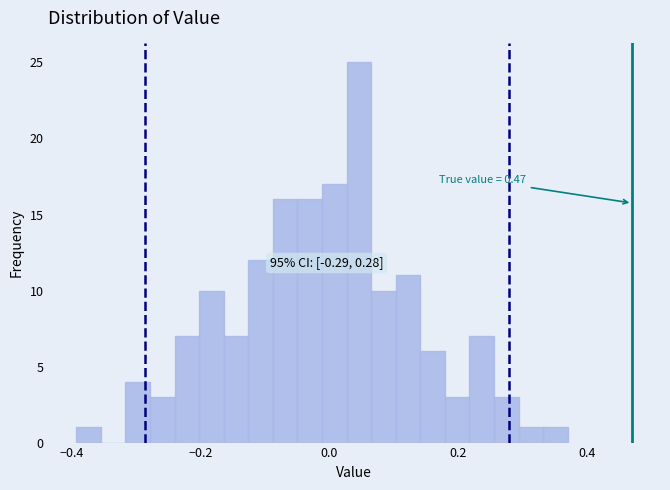

Read against the x-axis, roughly where is the centre of the tallest bar?

0.04